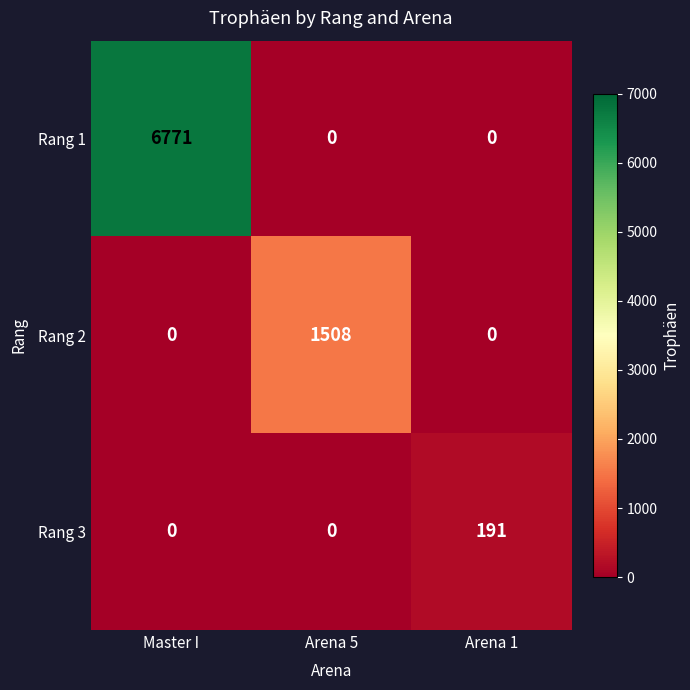

Rank the series by their average value, from highest to lowest.

Rang 1, Rang 2, Rang 3